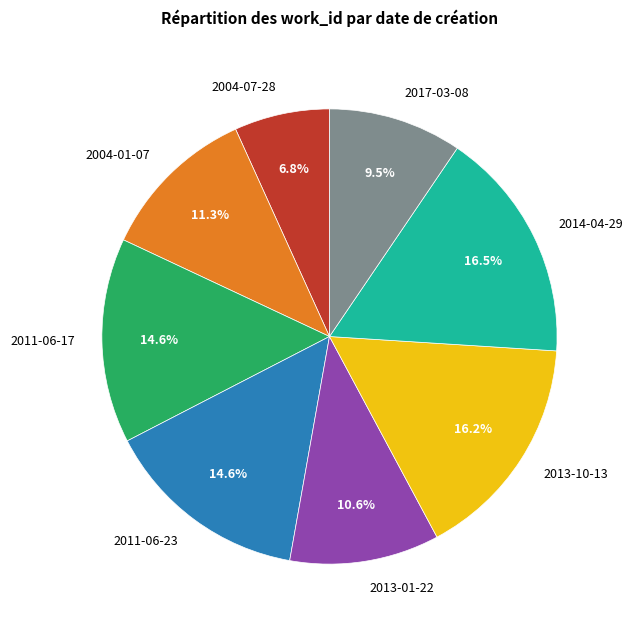

What percentage is the 2011-06-23 slice, to the nearest percent?

15%